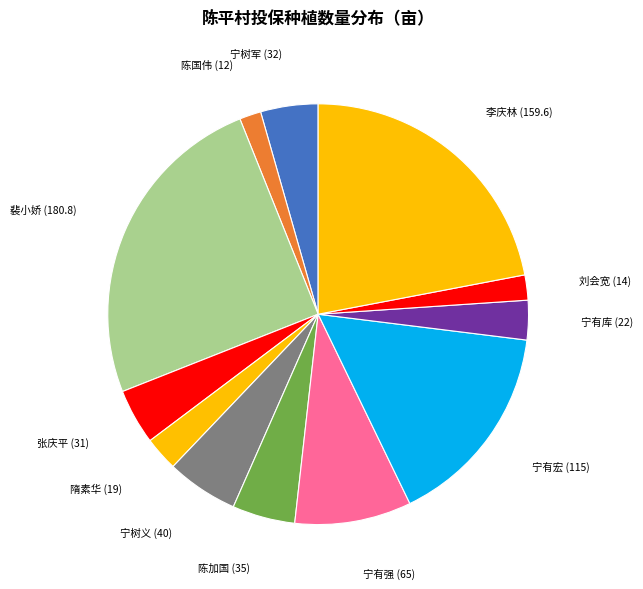

Is 刘会宽 (14) the majority of the pie?

No